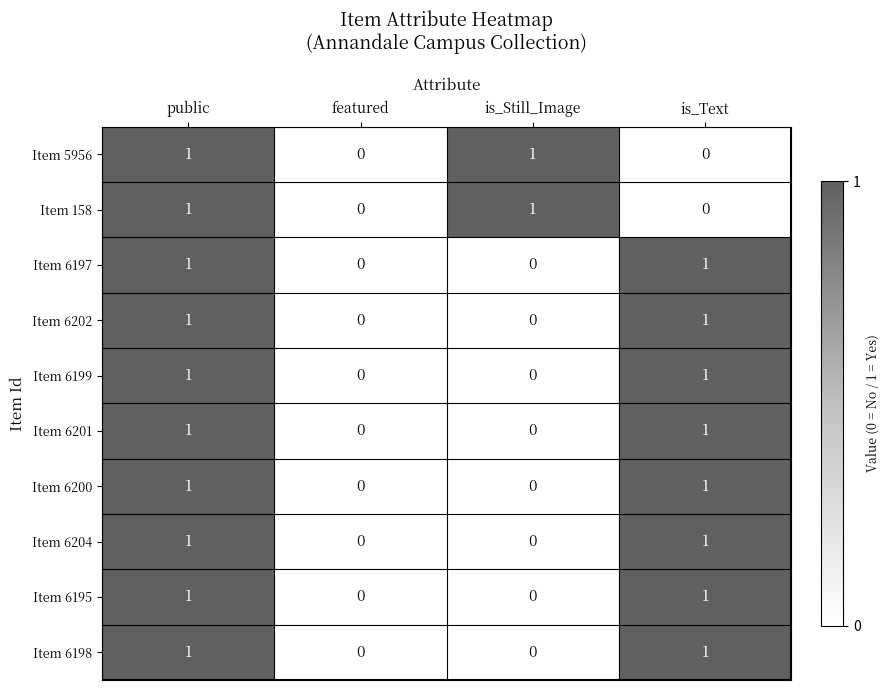

Is the value of Item 6199 at public greater than the value of Item 6202 at featured?

Yes